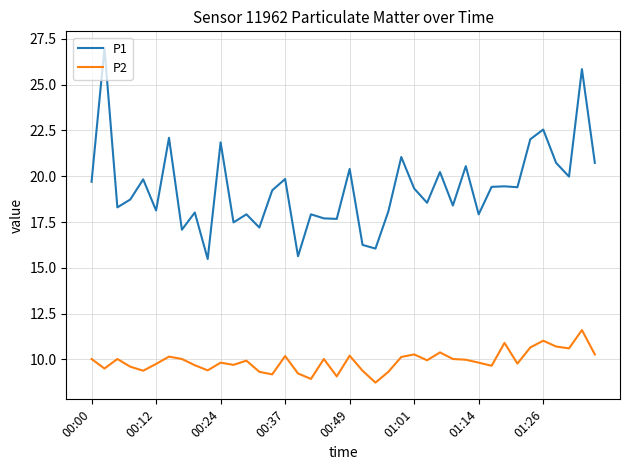

Does the chart have visible grid lines?

Yes